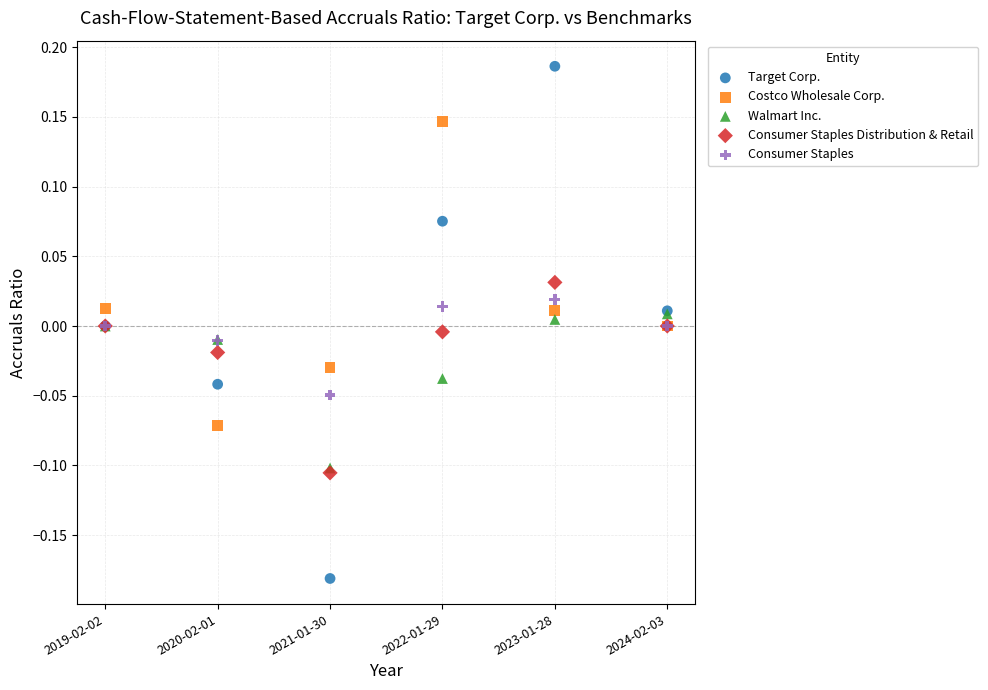

Which series contains the lowest Y value?

Target Corp.